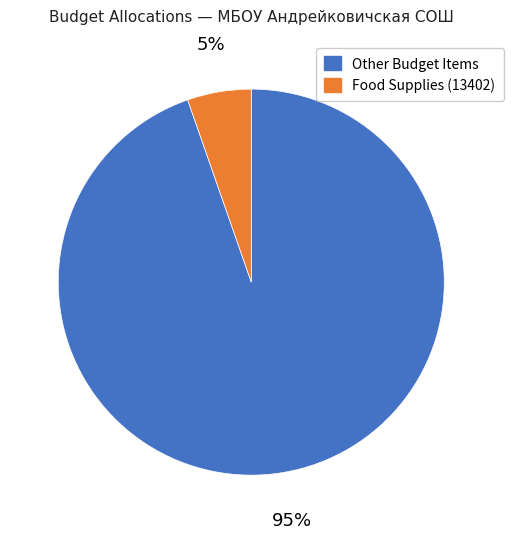

Is there a majority slice in this chart?

Yes